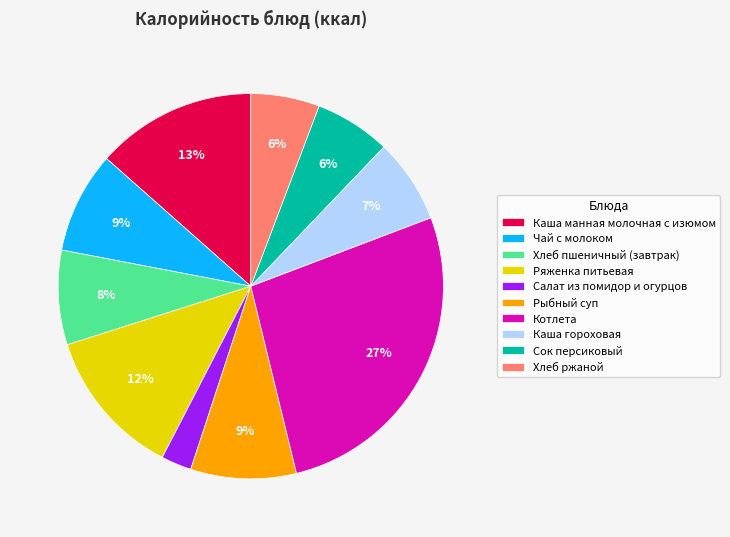

What percentage is the Хлеб пшеничный (завтрак) slice, to the nearest percent?

8%